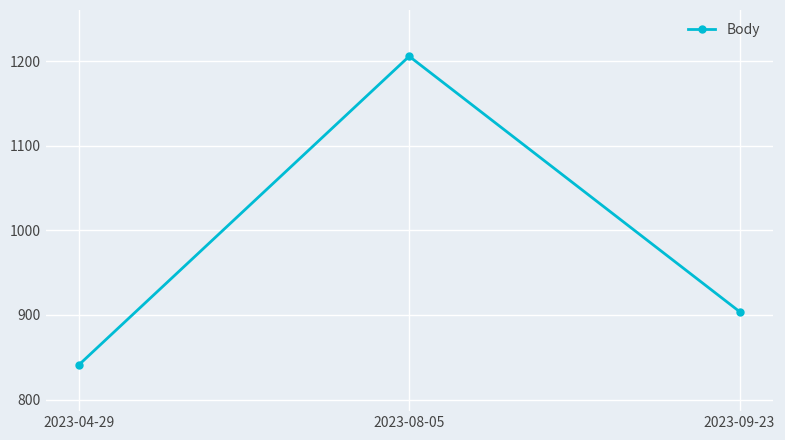

Is this an area chart (filled region under the line)?

No